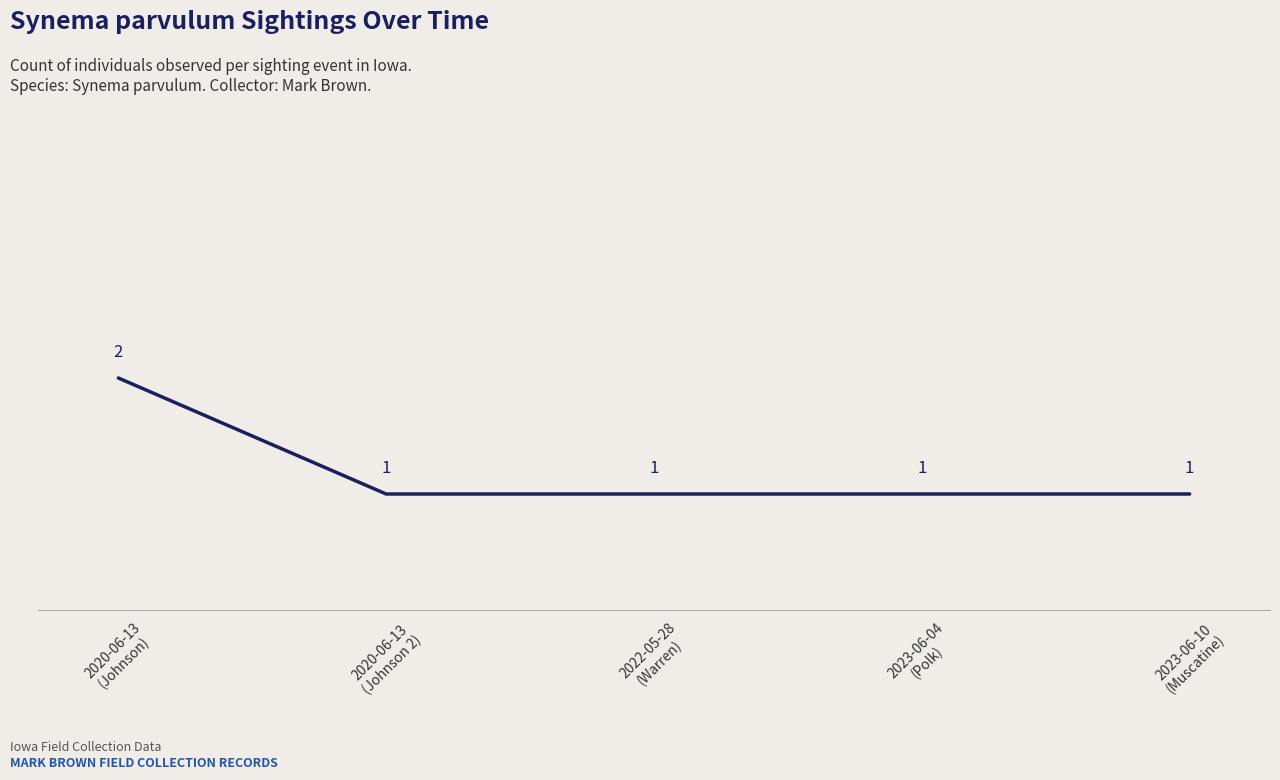

How many values are between 1 and 2?

5